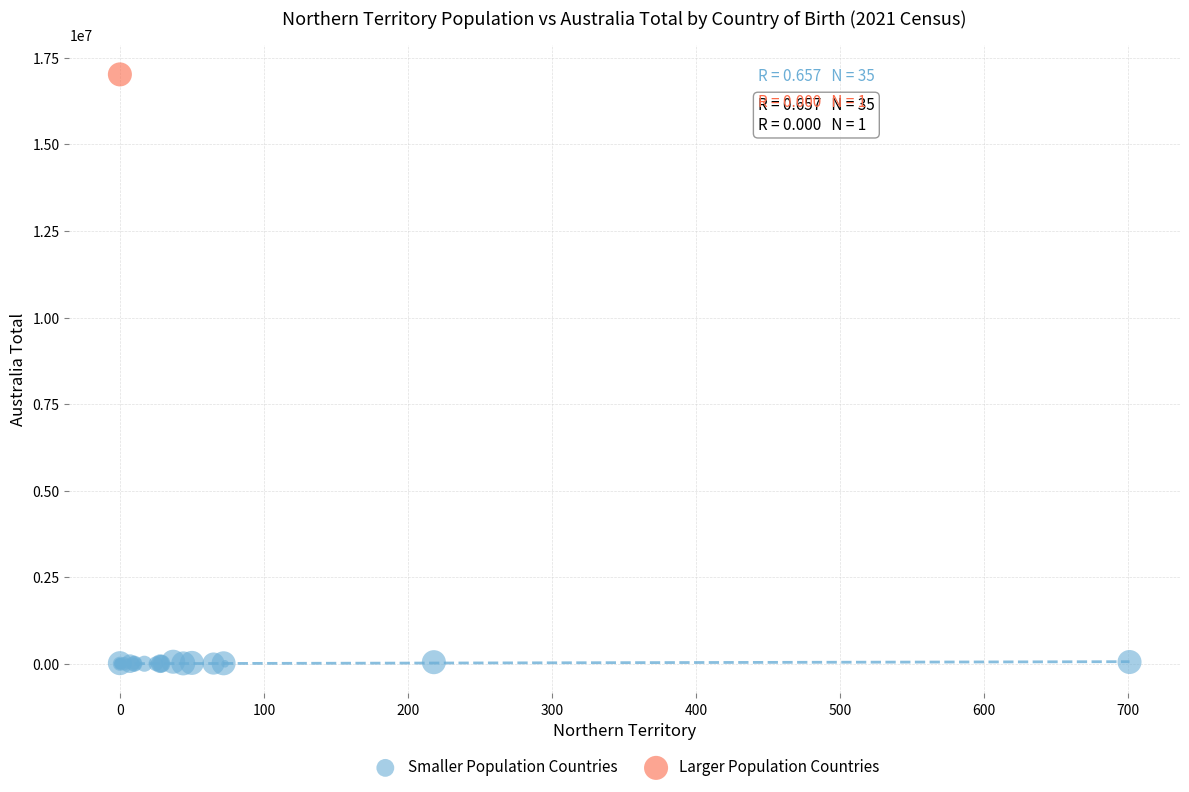

What are all the series names shown in the legend?

Smaller Population Countries, Larger Population Countries